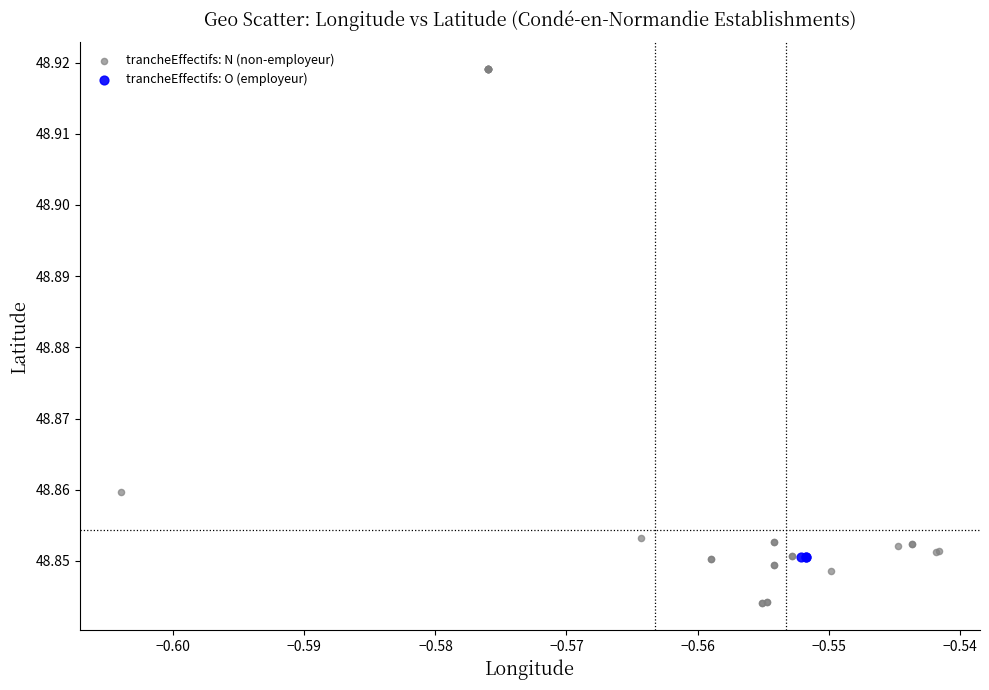

Which series contains the highest Y value?

trancheEffectifs: N (non-employeur)